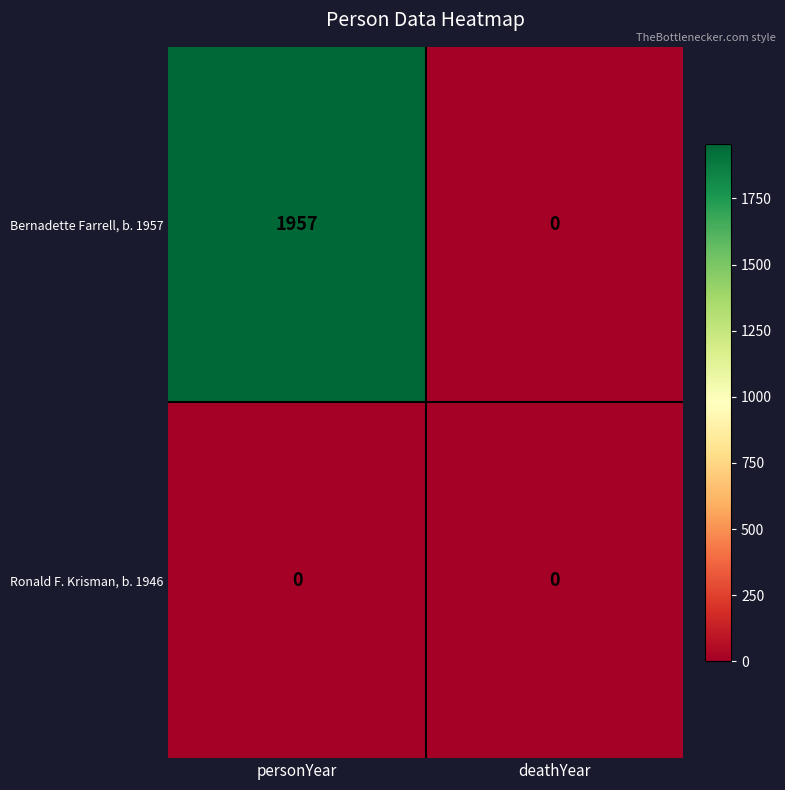

At how many categories does at least one series exceed 1522?

1